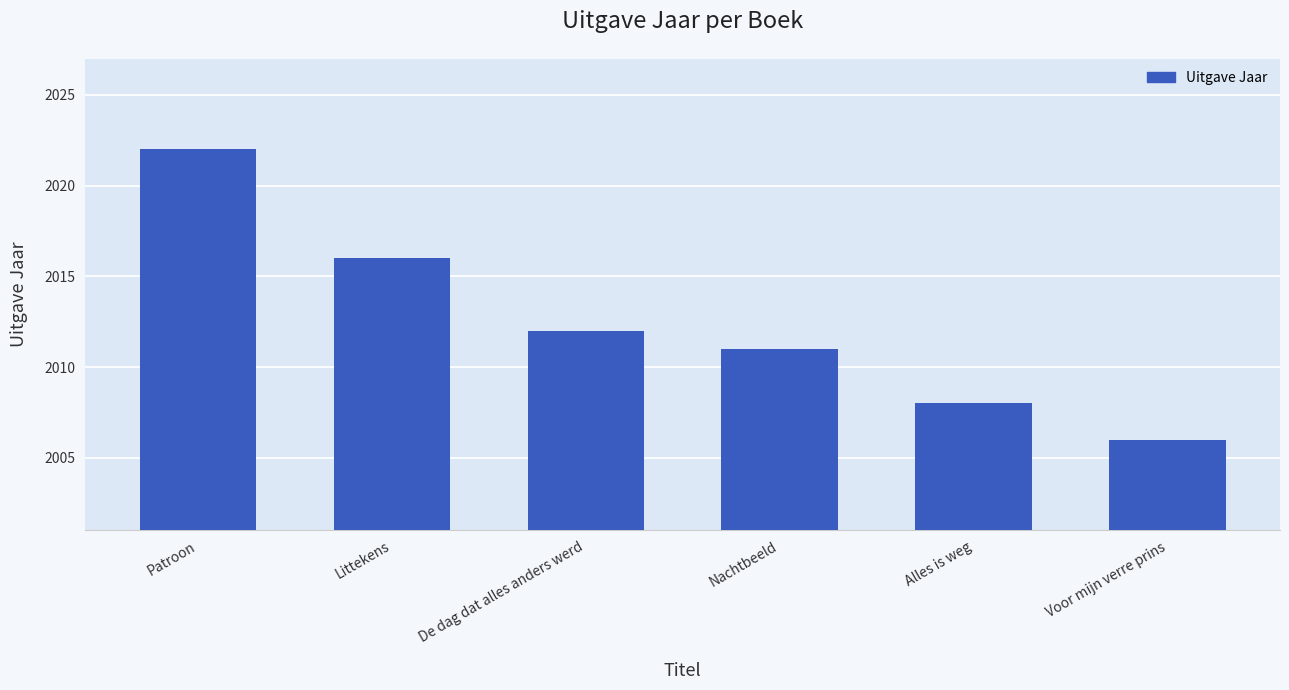

The chart shows a value of 2011 at Nachtbeeld. True or false?

True